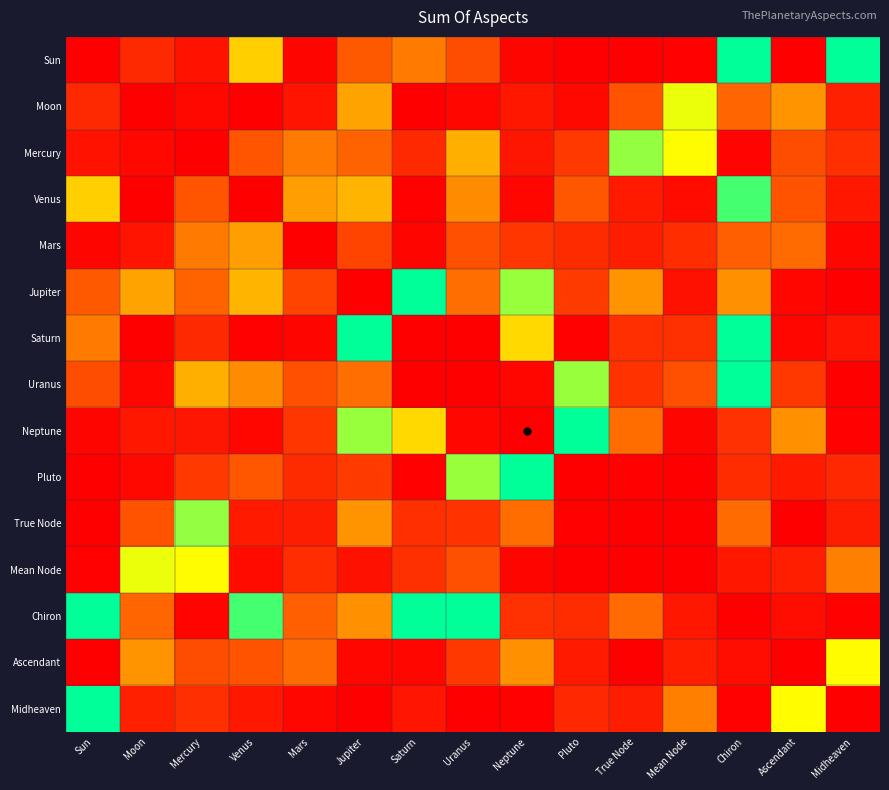

Reading left to right, extract all data points from this chart.

Sun: Sun=0.0	Moon=0.3	Mercury=0.1	Venus=1.3	Mars=0.0	Jupiter=0.6	Saturn=0.8	Uranus=0.5	Neptune=0.0	Pluto=0.0	True Node=0.0	Mean Node=0.0	Chiron=4.8	Ascendant=0.0	Midheaven=2.4
Moon: Sun=0.3	Moon=0.0	Mercury=0.1	Venus=0.0	Mars=0.1	Jupiter=1.0	Saturn=0.0	Uranus=0.1	Neptune=0.2	Pluto=0.1	True Node=0.5	Mean Node=1.7	Chiron=0.6	Ascendant=0.9	Midheaven=0.2
Mercury: Sun=0.1	Moon=0.1	Mercury=0.0	Venus=0.5	Mars=0.8	Jupiter=0.6	Saturn=0.3	Uranus=1.1	Neptune=0.1	Pluto=0.4	True Node=2.0	Mean Node=1.6	Chiron=0.0	Ascendant=0.5	Midheaven=0.3
Venus: Sun=1.3	Moon=0.0	Mercury=0.5	Venus=0.0	Mars=1.0	Jupiter=1.2	Saturn=0.0	Uranus=0.9	Neptune=0.0	Pluto=0.5	True Node=0.2	Mean Node=0.1	Chiron=2.2	Ascendant=0.5	Midheaven=0.2
Mars: Sun=0.0	Moon=0.1	Mercury=0.8	Venus=1.0	Mars=0.0	Jupiter=0.4	Saturn=0.0	Uranus=0.5	Neptune=0.3	Pluto=0.3	True Node=0.2	Mean Node=0.3	Chiron=0.6	Ascendant=0.7	Midheaven=0.0
Jupiter: Sun=0.6	Moon=1.0	Mercury=0.6	Venus=1.2	Mars=0.4	Jupiter=0.0	Saturn=2.8	Uranus=0.7	Neptune=1.9	Pluto=0.4	True Node=0.9	Mean Node=0.1	Chiron=0.9	Ascendant=0.0	Midheaven=0.0
Saturn: Sun=0.8	Moon=0.0	Mercury=0.3	Venus=0.0	Mars=0.0	Jupiter=2.8	Saturn=0.0	Uranus=0.0	Neptune=1.4	Pluto=0.0	True Node=0.3	Mean Node=0.3	Chiron=2.8	Ascendant=0.0	Midheaven=0.1
Uranus: Sun=0.5	Moon=0.1	Mercury=1.1	Venus=0.9	Mars=0.5	Jupiter=0.7	Saturn=0.0	Uranus=0.0	Neptune=0.0	Pluto=1.9	True Node=0.3	Mean Node=0.5	Chiron=14.2	Ascendant=0.4	Midheaven=0.0
Neptune: Sun=0.0	Moon=0.2	Mercury=0.1	Venus=0.0	Mars=0.3	Jupiter=1.9	Saturn=1.4	Uranus=0.0	Neptune=0.0	Pluto=58.5	True Node=0.7	Mean Node=0.0	Chiron=0.3	Ascendant=0.9	Midheaven=0.0
Pluto: Sun=0.0	Moon=0.1	Mercury=0.4	Venus=0.5	Mars=0.3	Jupiter=0.4	Saturn=0.0	Uranus=1.9	Neptune=58.5	Pluto=0.0	True Node=0.0	Mean Node=0.0	Chiron=0.3	Ascendant=0.2	Midheaven=0.3
True Node: Sun=0.0	Moon=0.5	Mercury=2.0	Venus=0.2	Mars=0.2	Jupiter=0.9	Saturn=0.3	Uranus=0.3	Neptune=0.7	Pluto=0.0	True Node=0.0	Mean Node=0.0	Chiron=0.7	Ascendant=0.0	Midheaven=0.2
Mean Node: Sun=0.0	Moon=1.7	Mercury=1.6	Venus=0.1	Mars=0.3	Jupiter=0.1	Saturn=0.3	Uranus=0.5	Neptune=0.0	Pluto=0.0	True Node=0.0	Mean Node=0.0	Chiron=0.2	Ascendant=0.2	Midheaven=0.8
Chiron: Sun=4.8	Moon=0.6	Mercury=0.0	Venus=2.2	Mars=0.6	Jupiter=0.9	Saturn=2.8	Uranus=14.2	Neptune=0.3	Pluto=0.3	True Node=0.7	Mean Node=0.2	Chiron=0.0	Ascendant=0.1	Midheaven=0.0
Ascendant: Sun=0.0	Moon=0.9	Mercury=0.5	Venus=0.5	Mars=0.7	Jupiter=0.0	Saturn=0.0	Uranus=0.4	Neptune=0.9	Pluto=0.2	True Node=0.0	Mean Node=0.2	Chiron=0.1	Ascendant=0.0	Midheaven=1.6
Midheaven: Sun=2.4	Moon=0.2	Mercury=0.3	Venus=0.2	Mars=0.0	Jupiter=0.0	Saturn=0.1	Uranus=0.0	Neptune=0.0	Pluto=0.3	True Node=0.2	Mean Node=0.8	Chiron=0.0	Ascendant=1.6	Midheaven=0.0